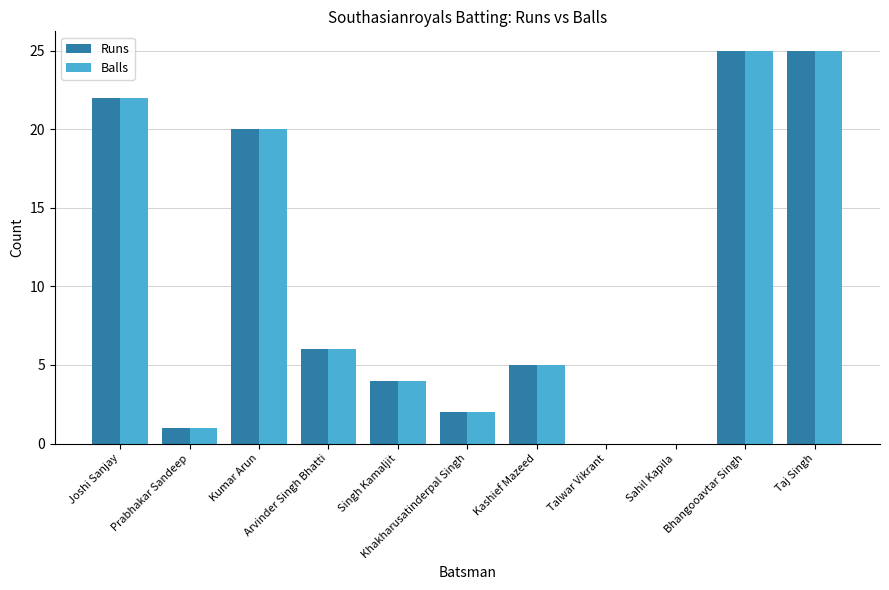

What is the sum of all Runs values?

110